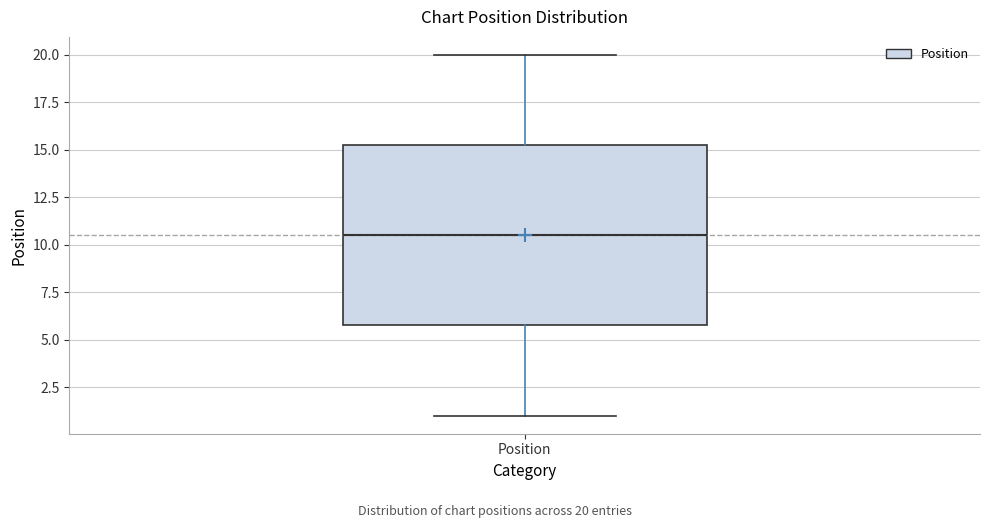

Where does the median line of the box for Position sit on the y-axis? The values are not printed on the chart, so give them approximately, as read against the axis.

10.5